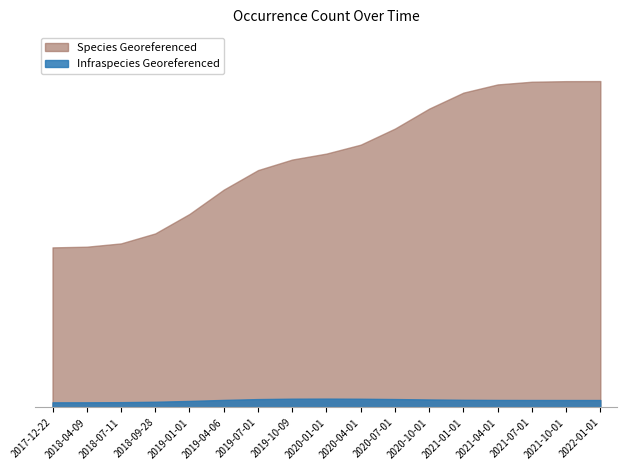

At which label does Infraspecies Georeferenced reach its minimum?

2017-12-22